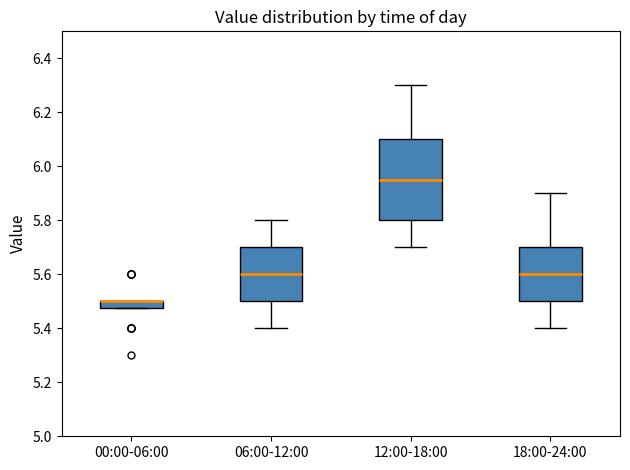

Where does the upper whisker of the box for 06:00-12:00 end on the y-axis? The values are not printed on the chart, so give them approximately, as read against the axis.

5.80